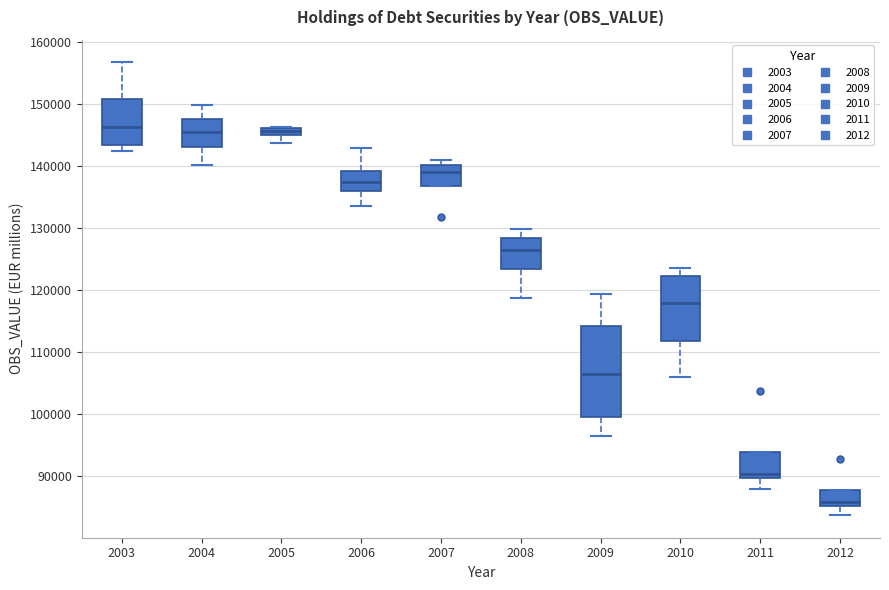

Which box has the lowest median line?

2012